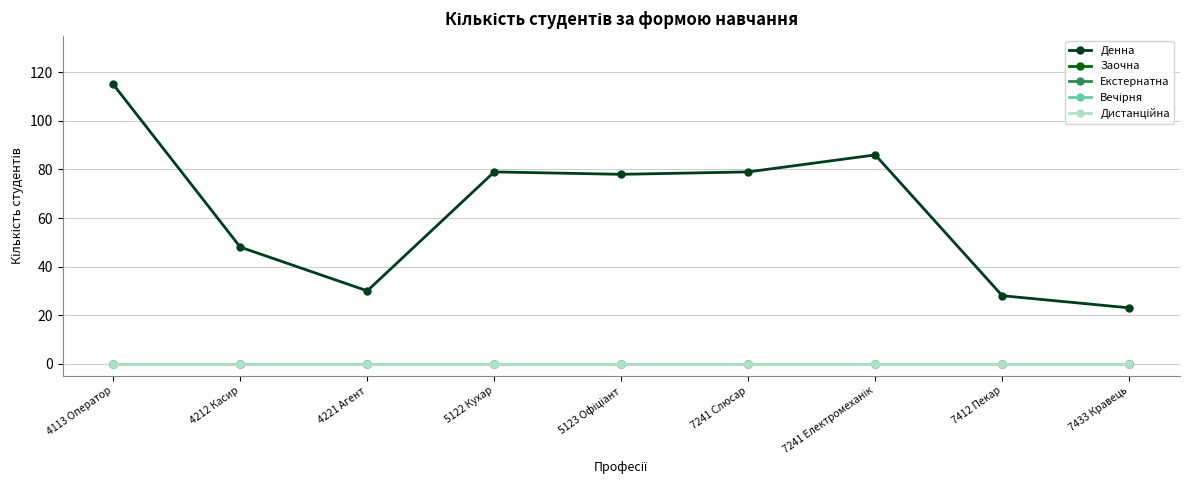

True or false: Вечірня and Денна intersect in this chart.

False